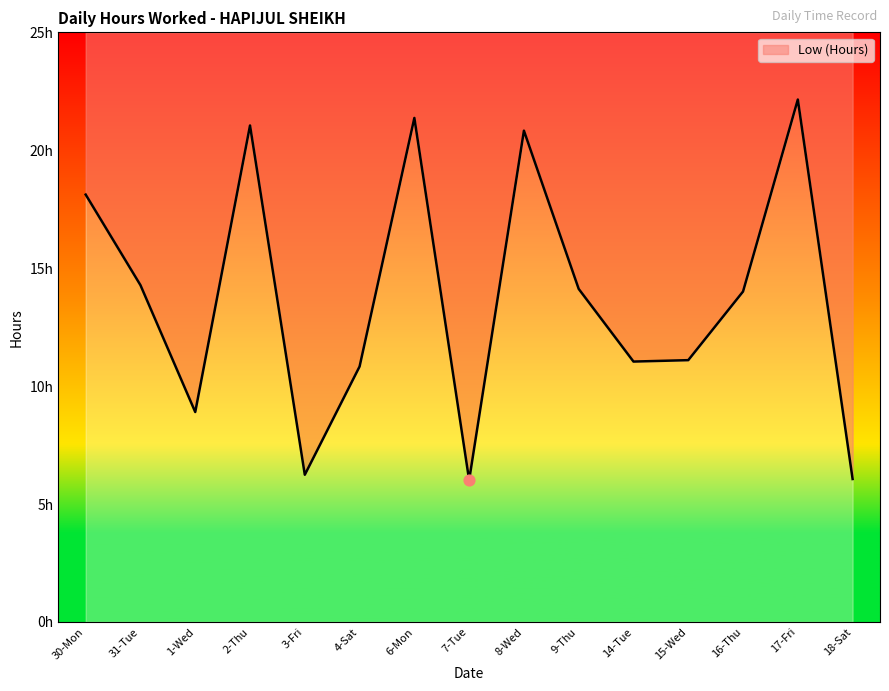

What is the change in value from 7-Tue to 8-Wed?

+14.8